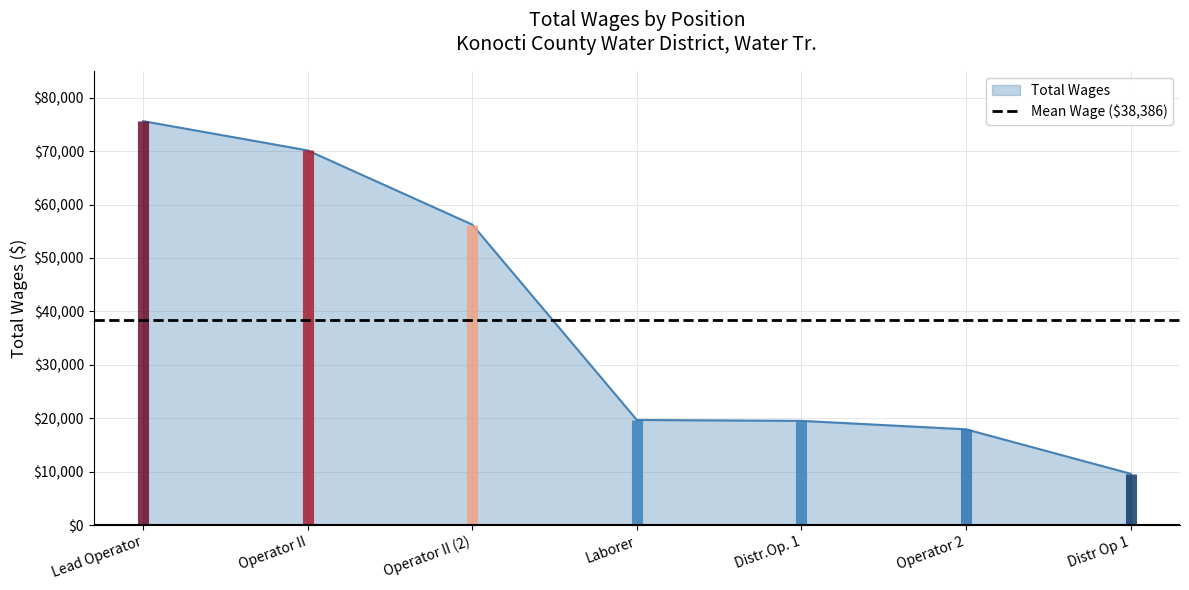

Does the chart display data point markers on the line(s)?

No